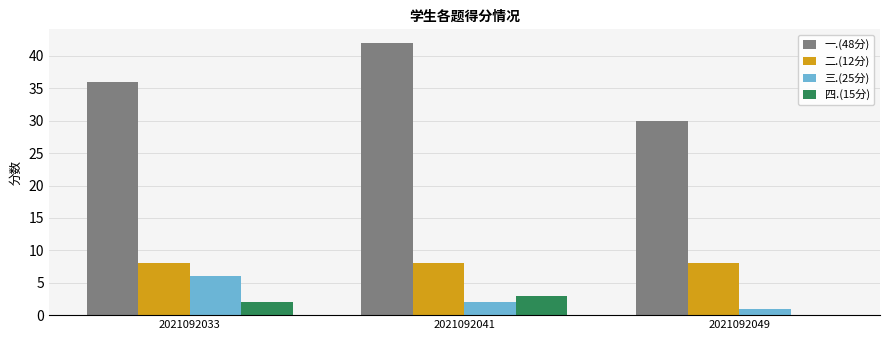

The 一.(48分) series shows 30 at 2021092049. True or false?

True